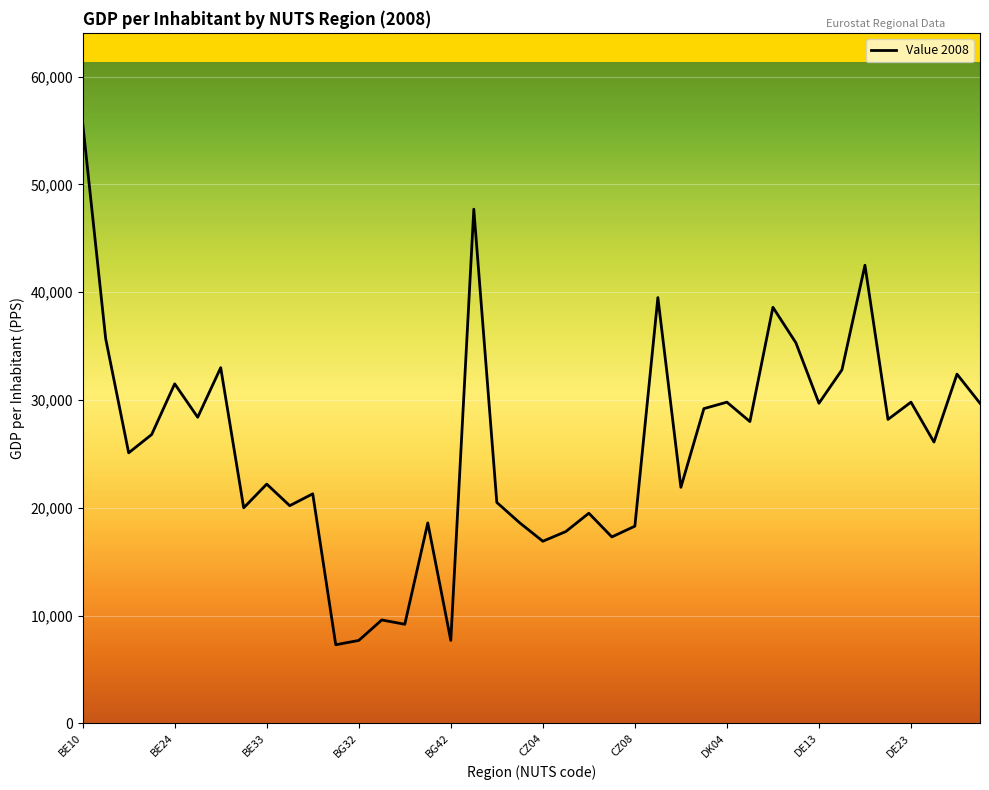

What is the smallest value displayed?

7300